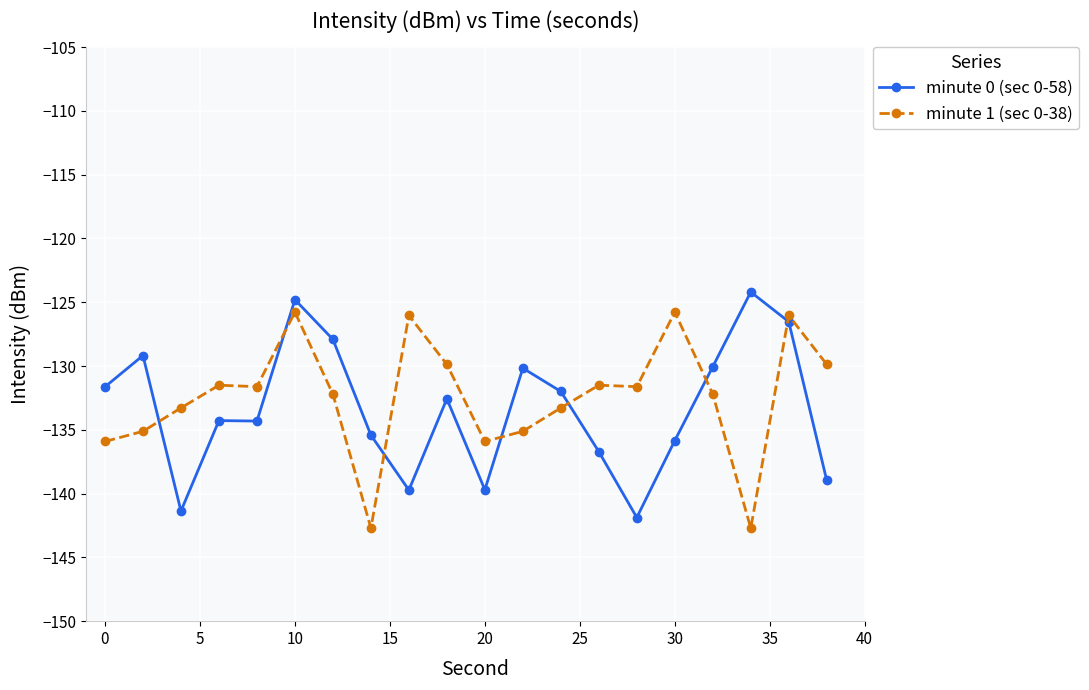

True or false: minute 0 (sec 0-58) has more than 2 interior local peaks.

True